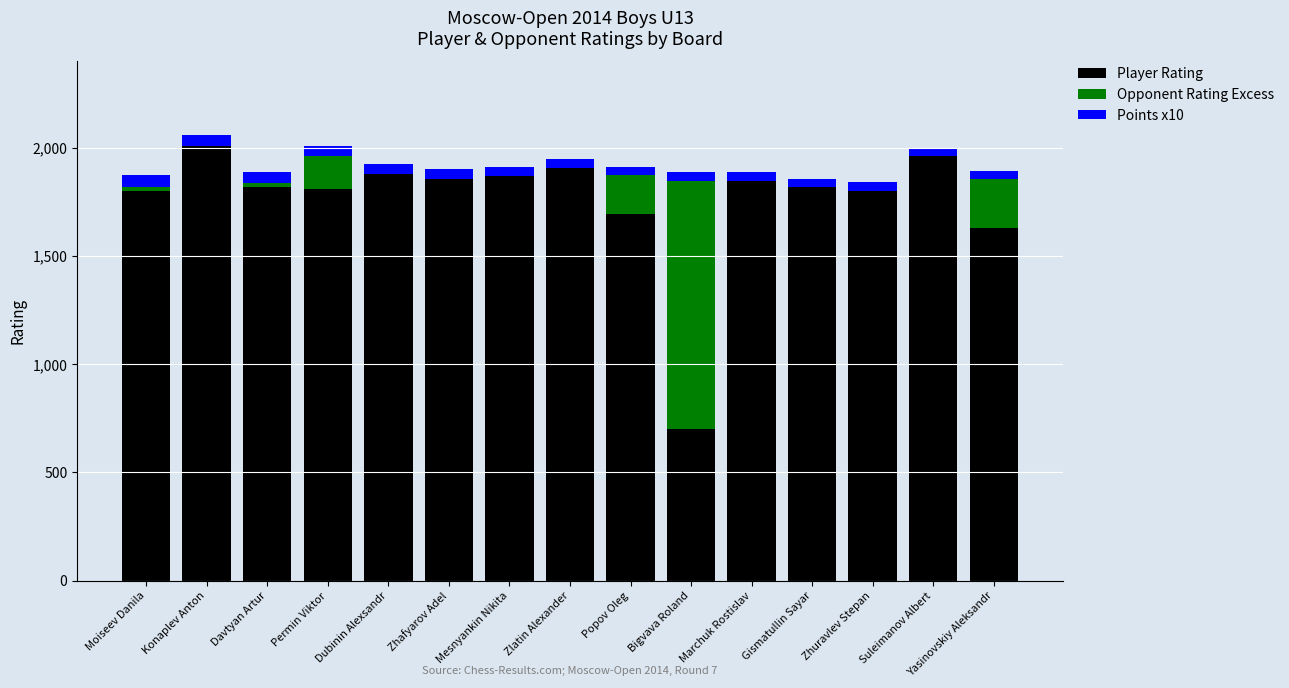

The Player Rating series shows 1816 at Davtyan Artur. True or false?

True